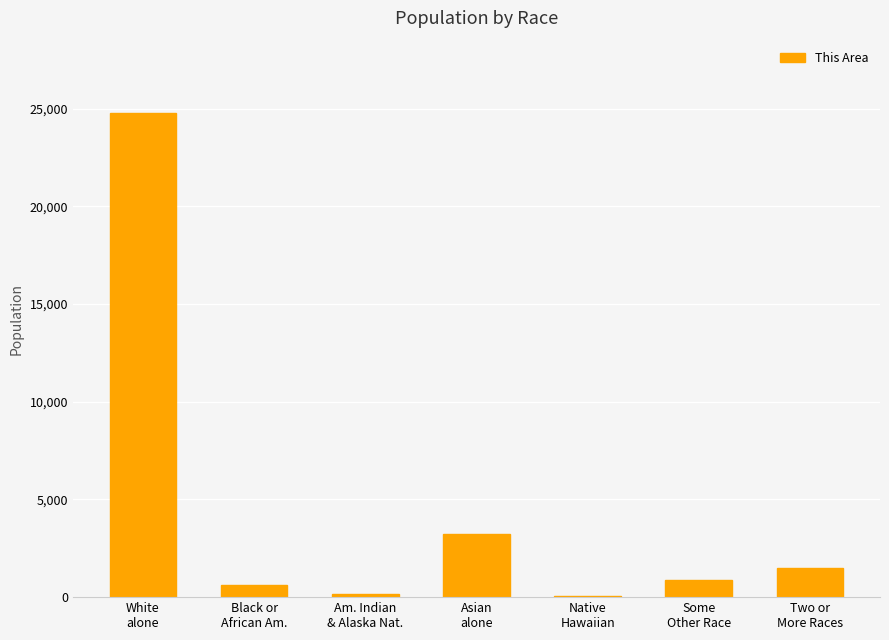

What is the change in value from Am. Indian
& Alaska Nat. to Native
Hawaiian?

-98